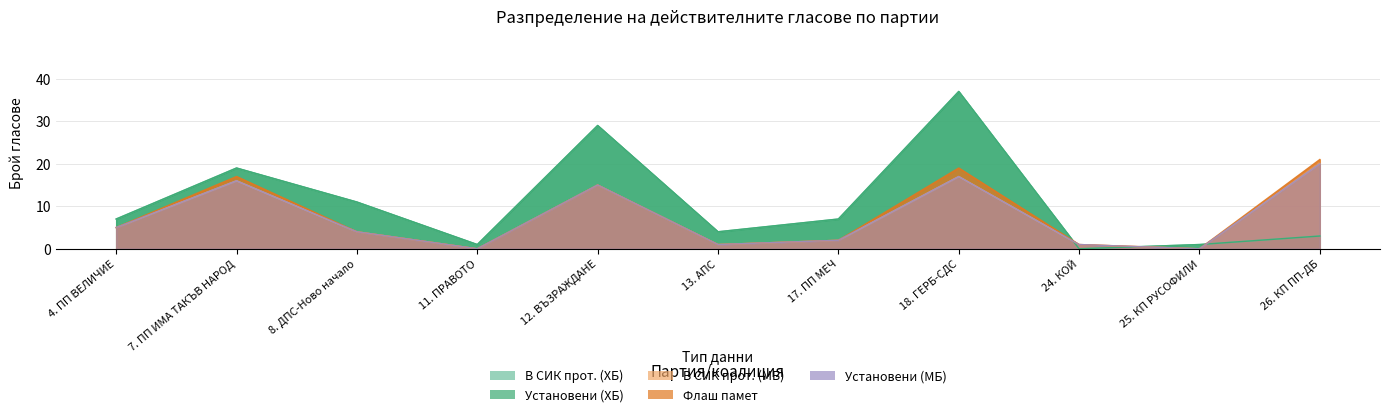

Reading left to right, list all the values displayed in this chart.

В СИК прот. (ХБ): 4. ПП ВЕЛИЧИЕ=7	7. ПП ИМА ТАКЪВ НАРОД=19	8. ДПС-Ново начало=11	11. ПРАВОТО=1	12. ВЪЗРАЖДАНЕ=29	13. АПС=4	17. ПП МЕЧ=7	18. ГЕРБ-СДС=37	24. КОЙ=0	25. КП РУСОФИЛИ=1	26. КП ПП-ДБ=3
Установени (ХБ): 4. ПП ВЕЛИЧИЕ=7	7. ПП ИМА ТАКЪВ НАРОД=19	8. ДПС-Ново начало=11	11. ПРАВОТО=1	12. ВЪЗРАЖДАНЕ=29	13. АПС=4	17. ПП МЕЧ=7	18. ГЕРБ-СДС=37	24. КОЙ=0	25. КП РУСОФИЛИ=1	26. КП ПП-ДБ=3
В СИК прот. (МБ): 4. ПП ВЕЛИЧИЕ=5	7. ПП ИМА ТАКЪВ НАРОД=16	8. ДПС-Ново начало=4	11. ПРАВОТО=0	12. ВЪЗРАЖДАНЕ=15	13. АПС=1	17. ПП МЕЧ=2	18. ГЕРБ-СДС=17	24. КОЙ=1	25. КП РУСОФИЛИ=0	26. КП ПП-ДБ=20
Флаш памет: 4. ПП ВЕЛИЧИЕ=5	7. ПП ИМА ТАКЪВ НАРОД=17	8. ДПС-Ново начало=4	11. ПРАВОТО=0	12. ВЪЗРАЖДАНЕ=15	13. АПС=1	17. ПП МЕЧ=2	18. ГЕРБ-СДС=19	24. КОЙ=1	25. КП РУСОФИЛИ=0	26. КП ПП-ДБ=21
Установени (МБ): 4. ПП ВЕЛИЧИЕ=5	7. ПП ИМА ТАКЪВ НАРОД=16	8. ДПС-Ново начало=4	11. ПРАВОТО=0	12. ВЪЗРАЖДАНЕ=15	13. АПС=1	17. ПП МЕЧ=2	18. ГЕРБ-СДС=17	24. КОЙ=1	25. КП РУСОФИЛИ=0	26. КП ПП-ДБ=20